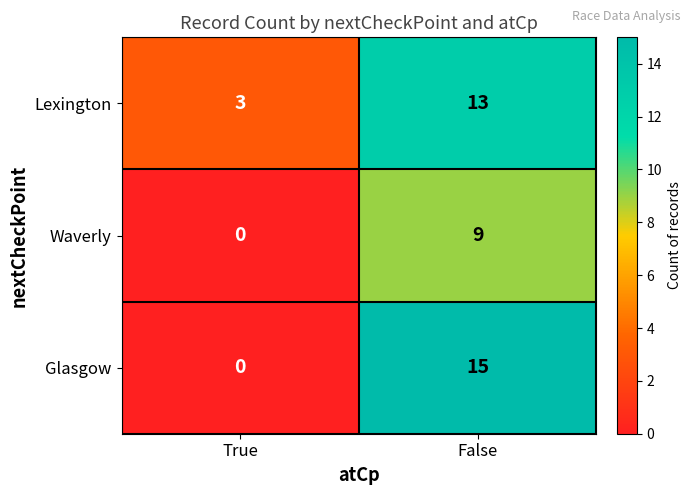

True or false: Waverly has a value of 0 at True.

True